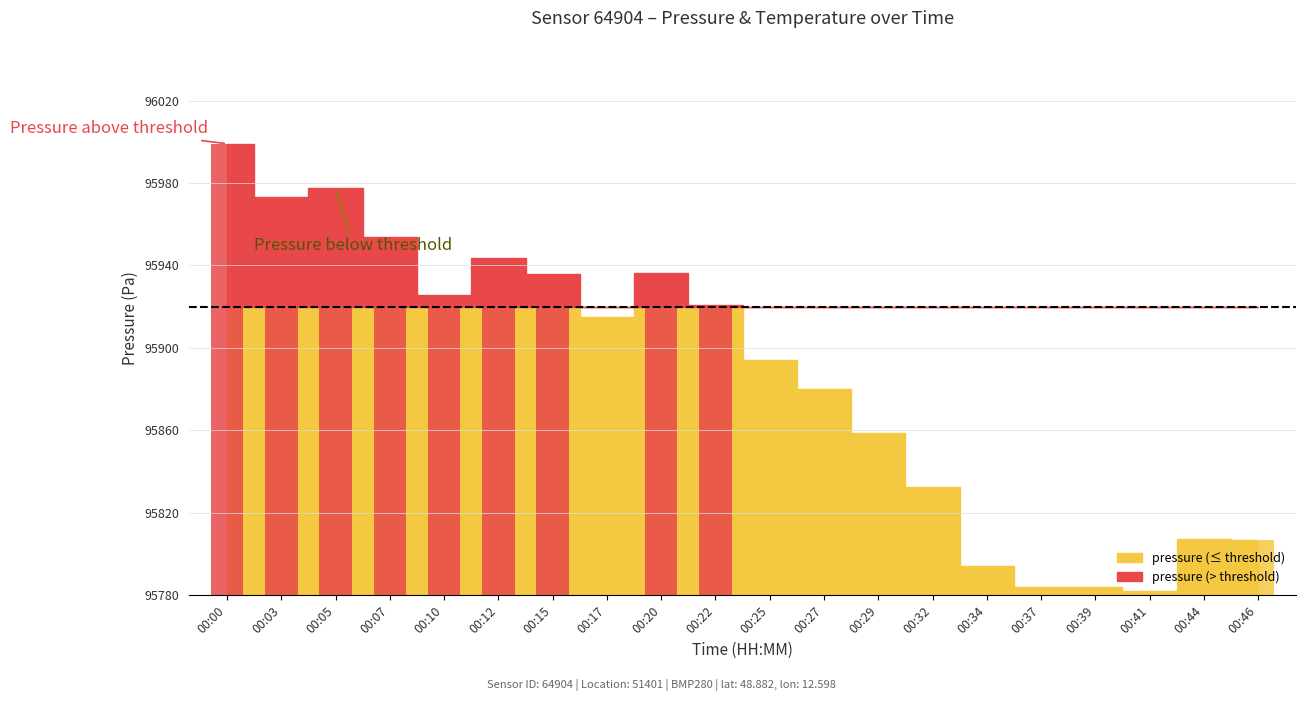

Where is pressure nearest to the value 95890?

00:25